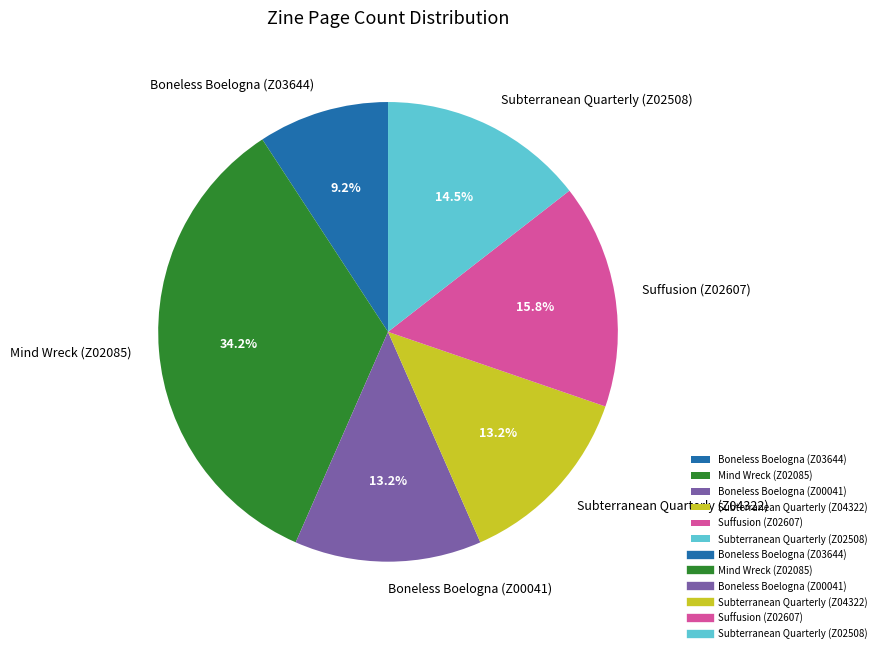

To the nearest percent, what is the difference between the largest and smallest slice percentages?

25%